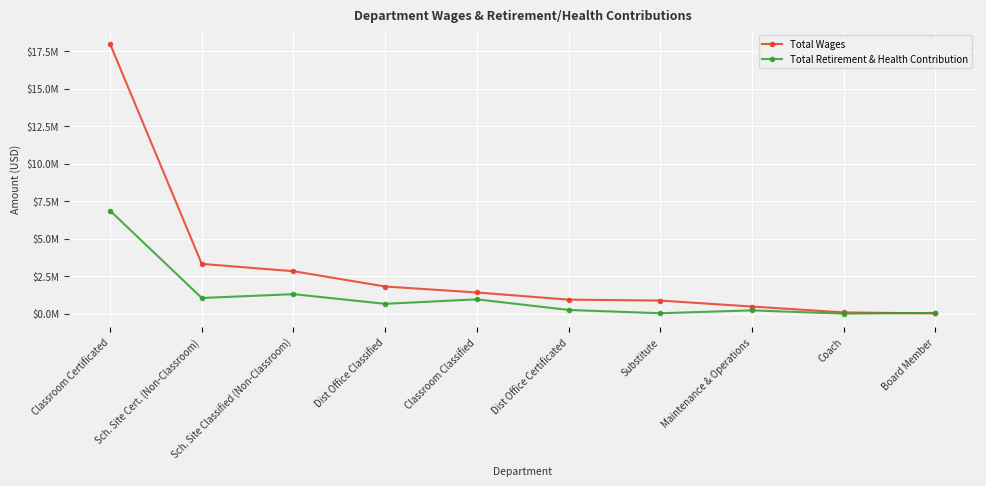

At which category does Total Retirement & Health Contribution reach its first local valley?

Sch. Site Cert. (Non-Classroom)